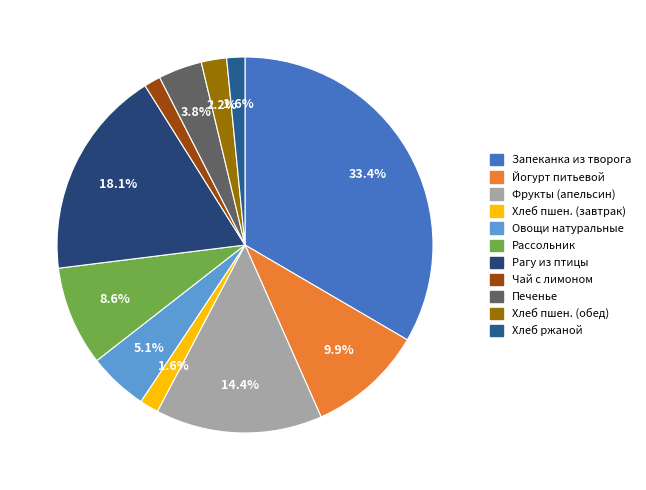

To the nearest percent, what portion does Овощи натуральные represent?

5%